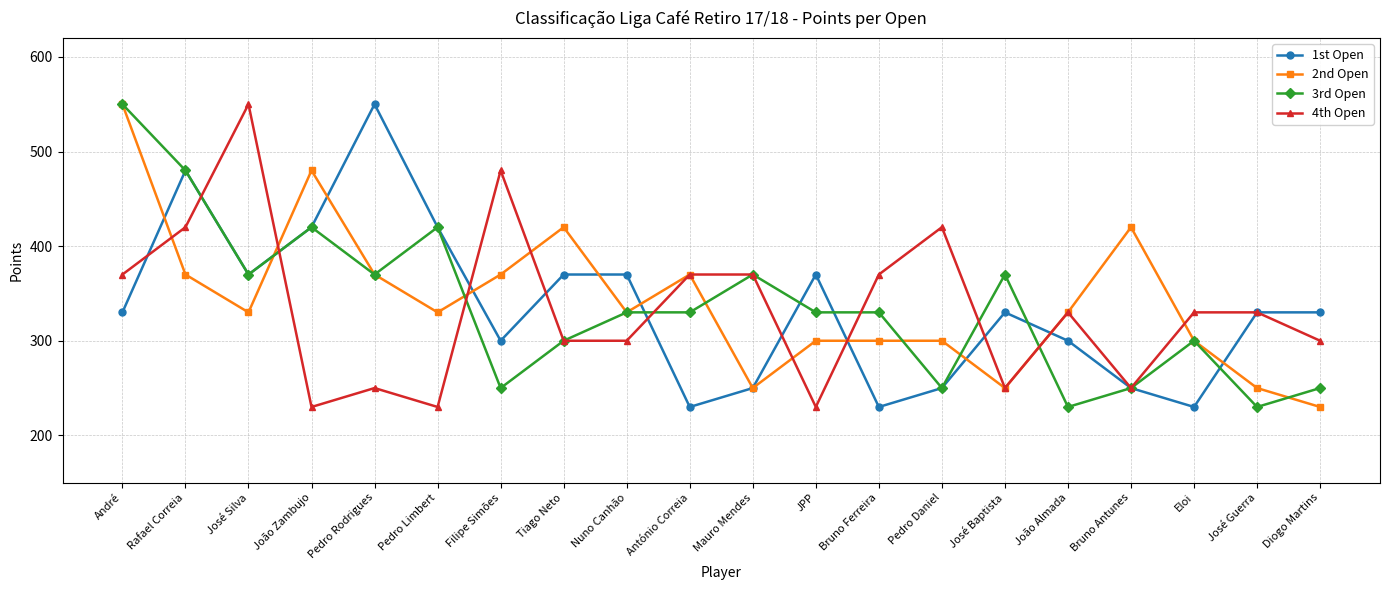

Which category has the highest value in the 1st Open series?

Pedro Rodrigues